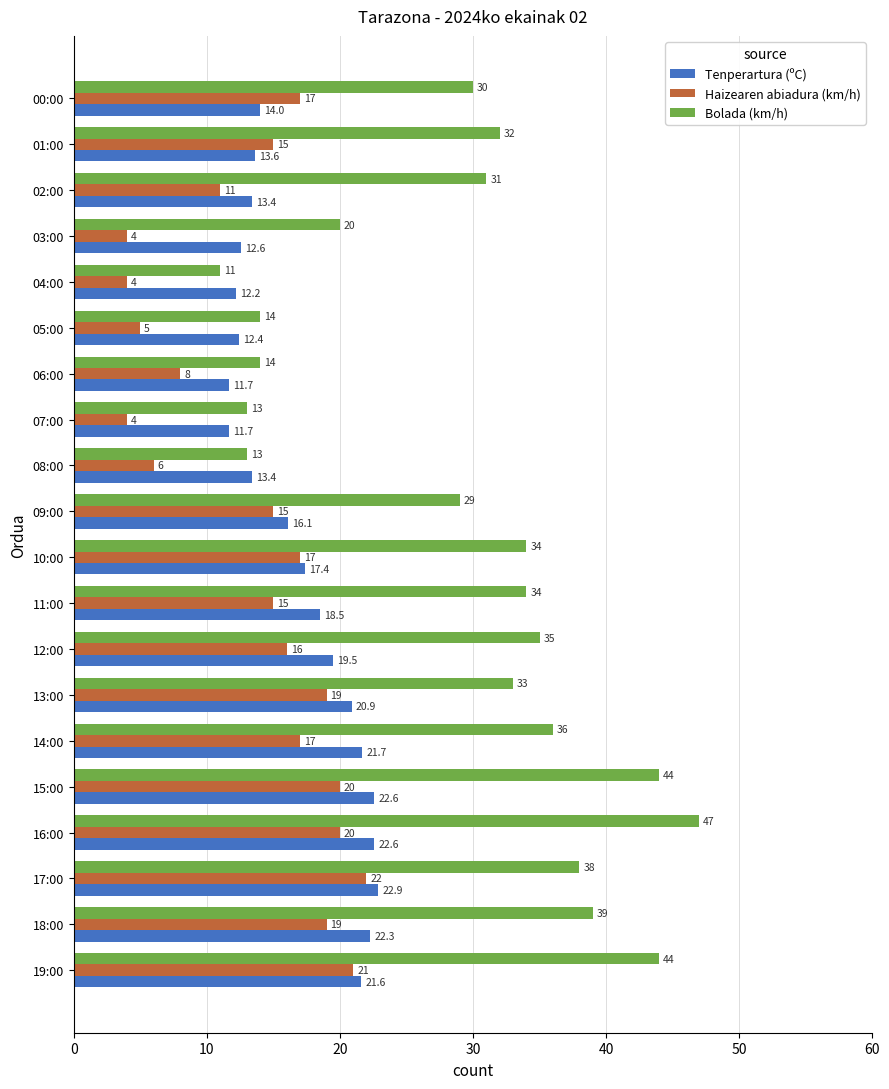

Rank the series by their average value, from highest to lowest.

Bolada (km/h), Tenperartura (ºC), Haizearen abiadura (km/h)